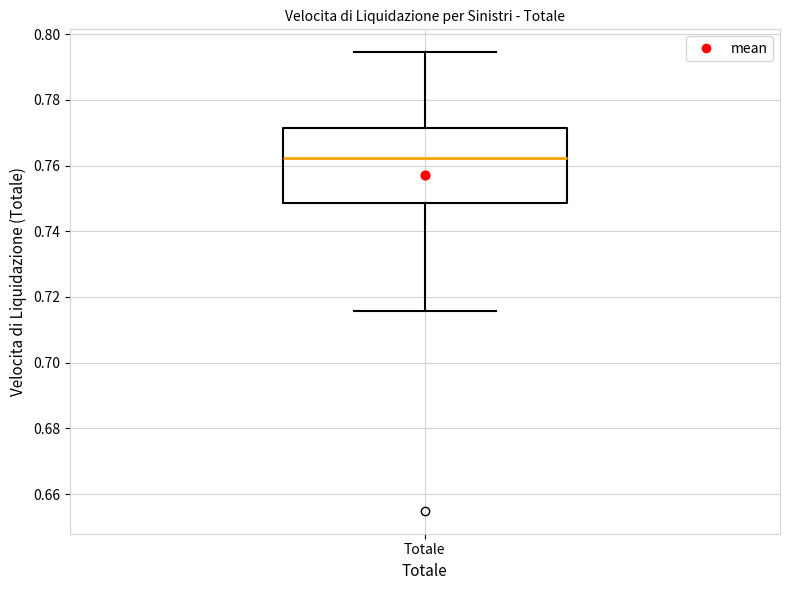

Transcribe this box plot: give where the median line is, the range the box spans, and where the two whiskers end, as read against the y-axis. The values are not printed on the chart, so give them approximately, as read against the axis.

median 0.762, box 0.748 to 0.772, whiskers 0.716 to 0.794